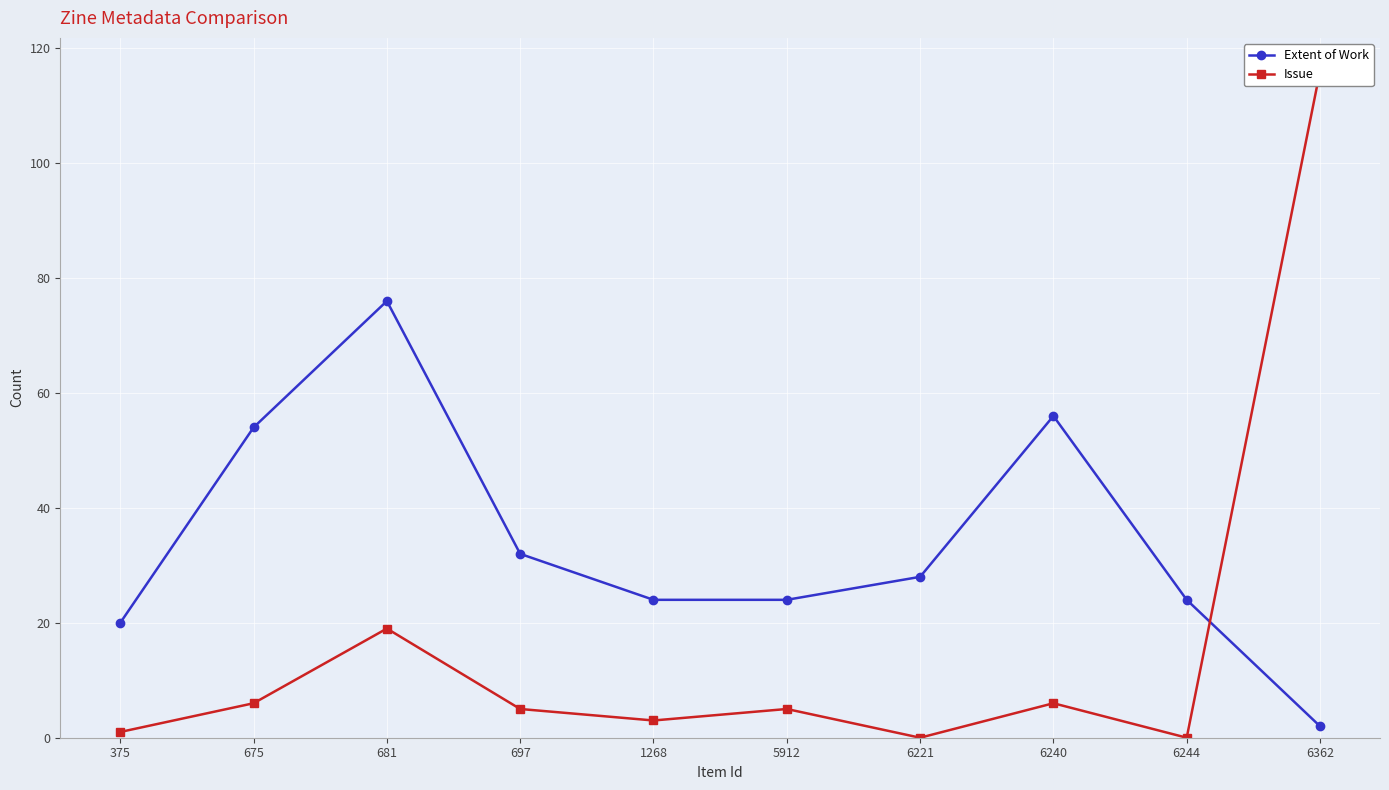

Which series has the widest spread of values?

Issue